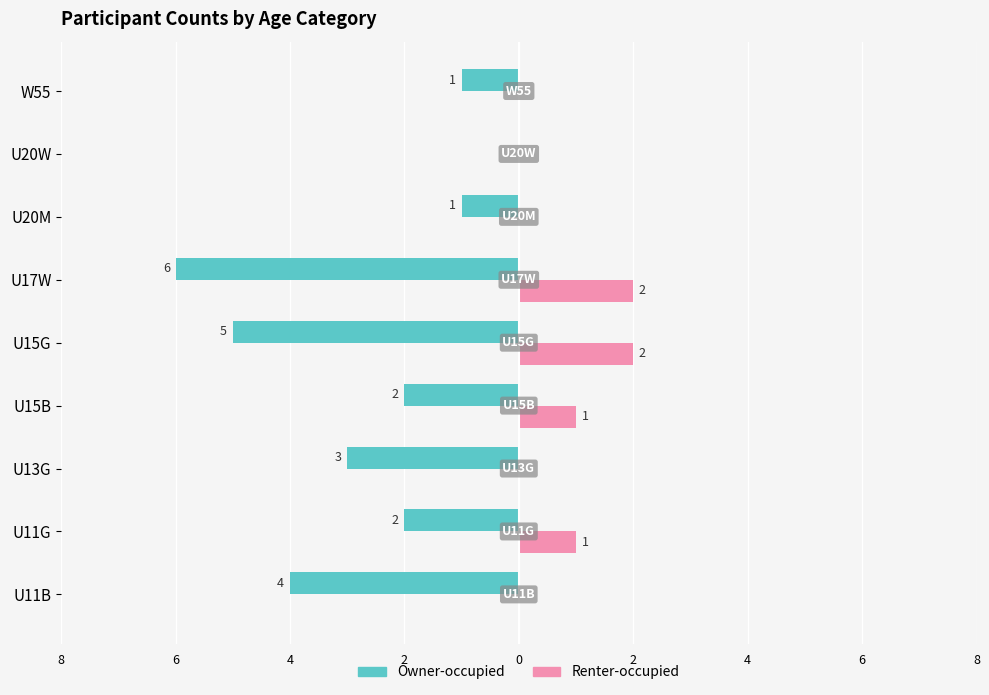

What is the difference between the maximum and minimum values in the Owner-occupied series?

6